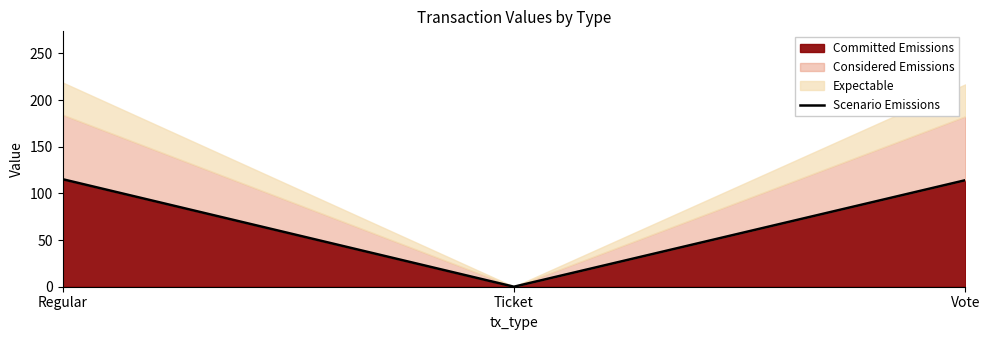

Is it true that the value at Regular is 115.2?

True